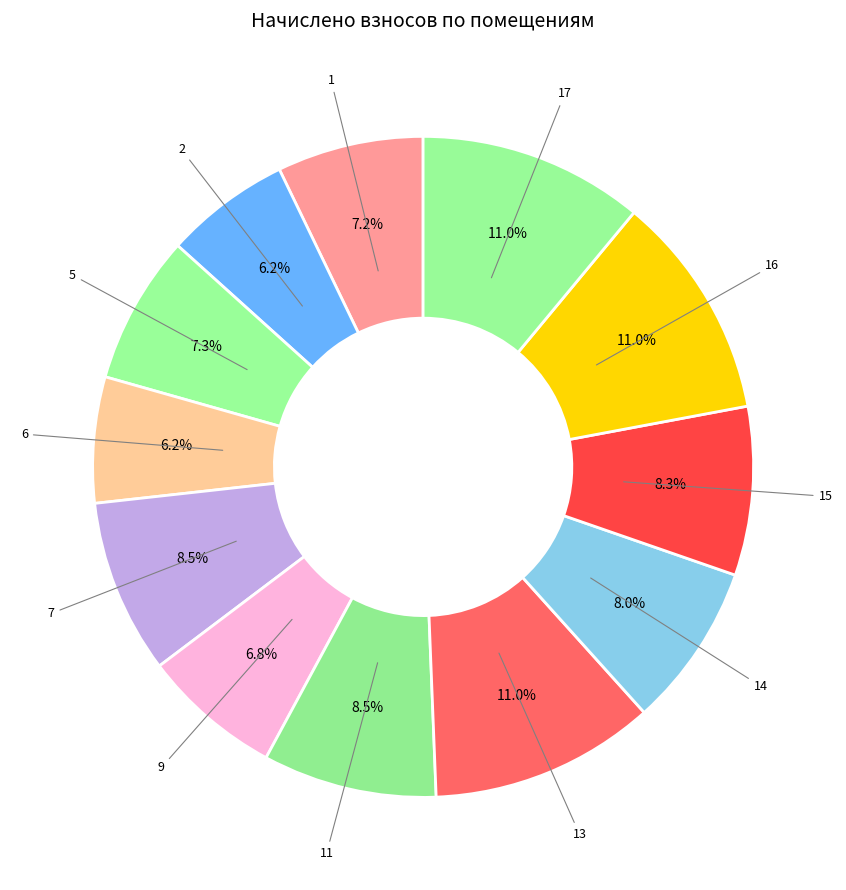

Is it true that 2 is 1% of the pie?

False